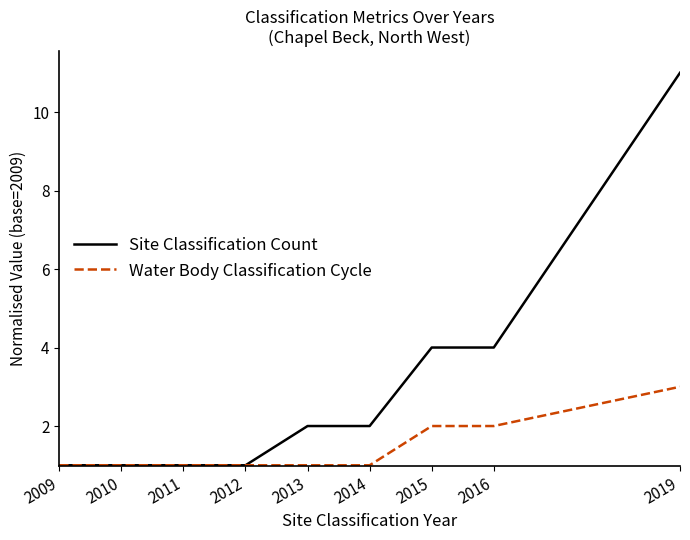

Reading left to right, what are all the values shown in this chart?

Site Classification Count: 1	1	1	1	2	2	4	4	11
Water Body Classification Cycle: 1	1	1	1	1	1	2	2	3